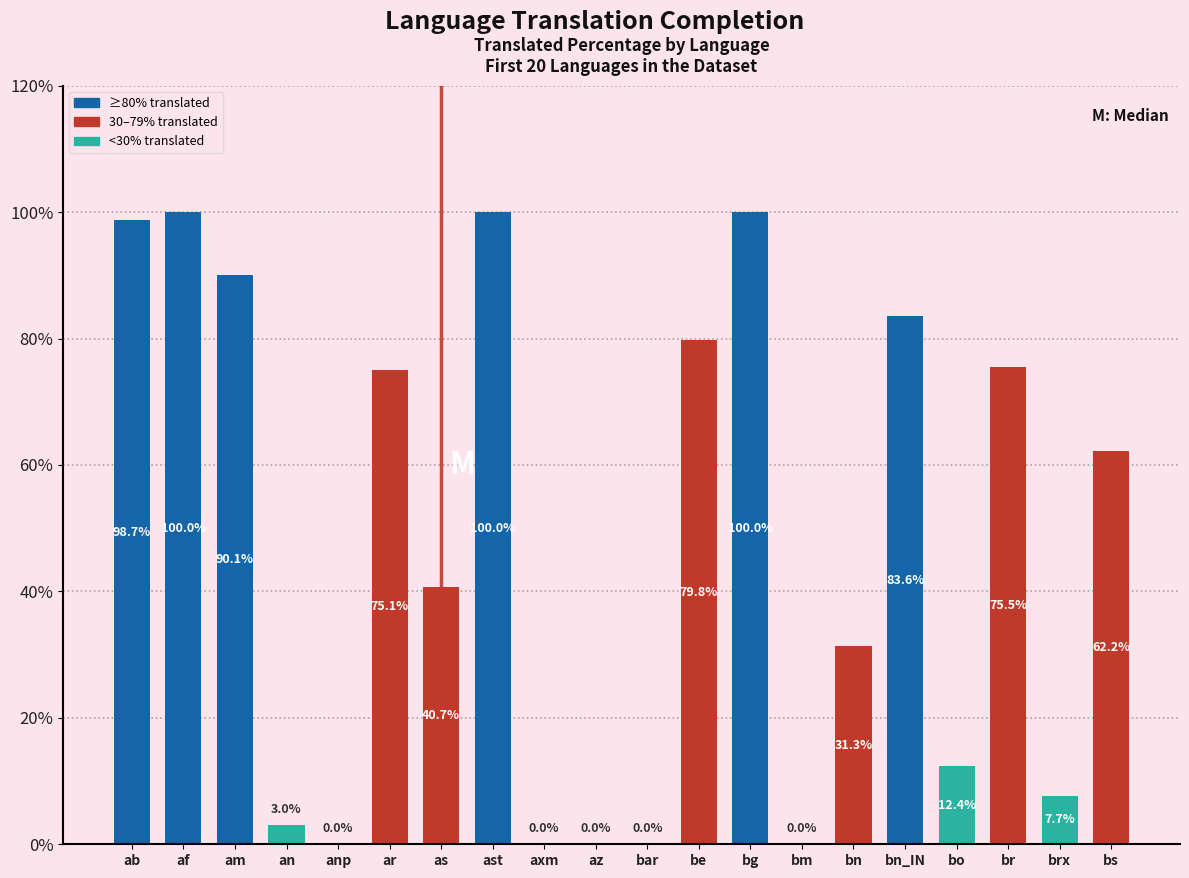

What is the label of the 3rd bar from the left?

am